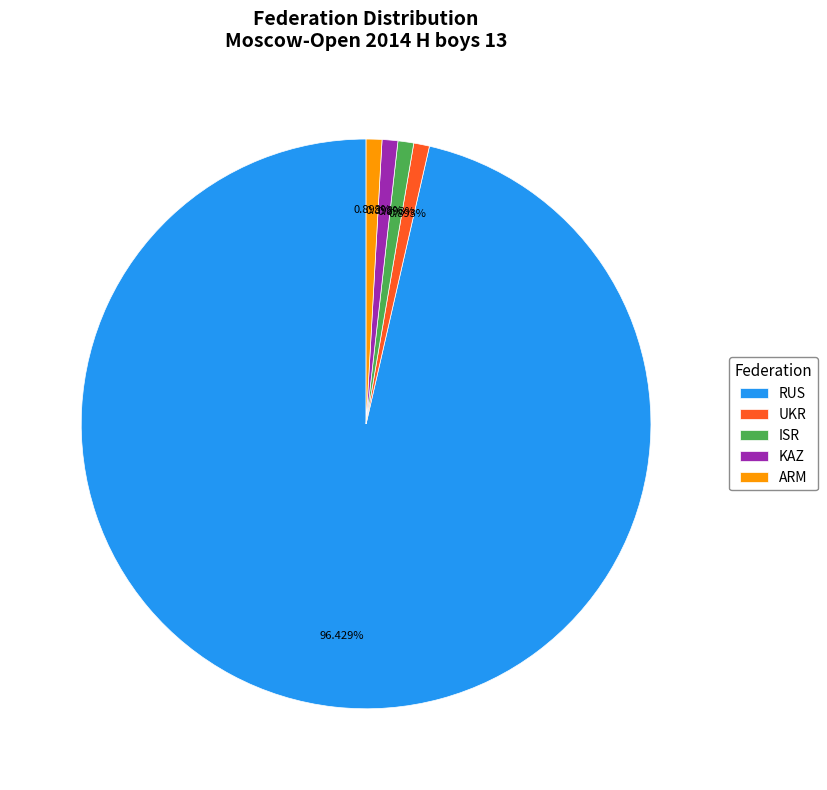

True or false: ARM accounts for 1% of the total.

True